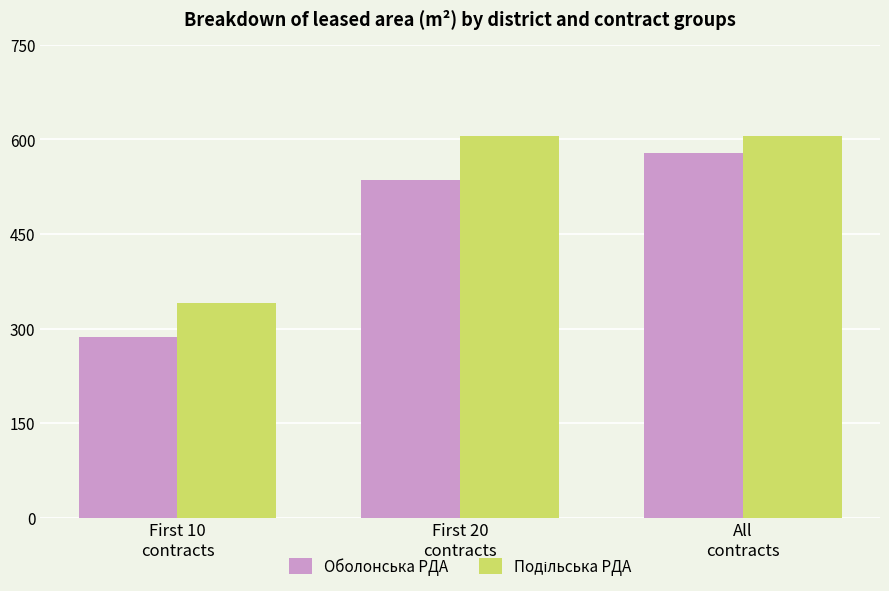

True or false: Оболонська РДА has a value of 514.9 at First 10
contracts.

False